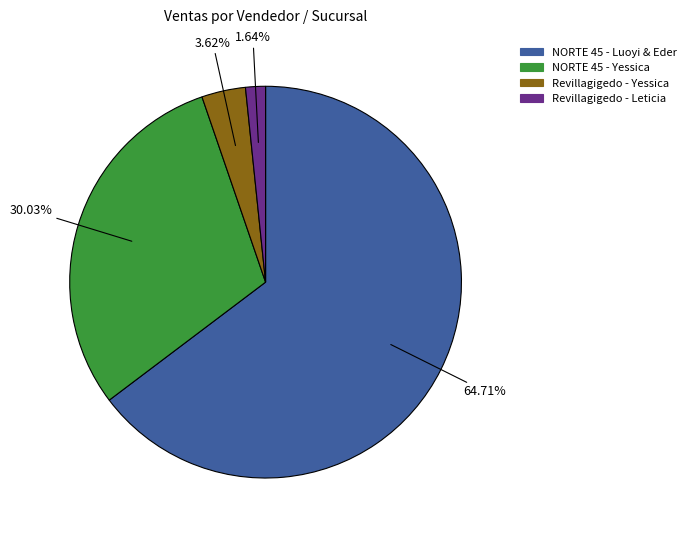

Is there any slice that represents more than half of the pie?

Yes